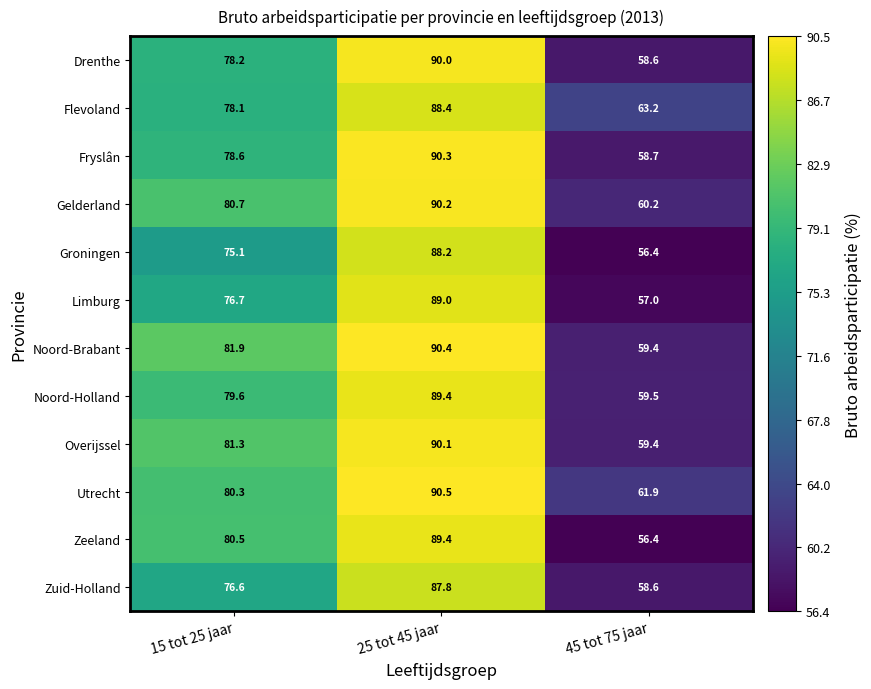

Where is Drenthe nearest to the value 74?

15 tot 25 jaar